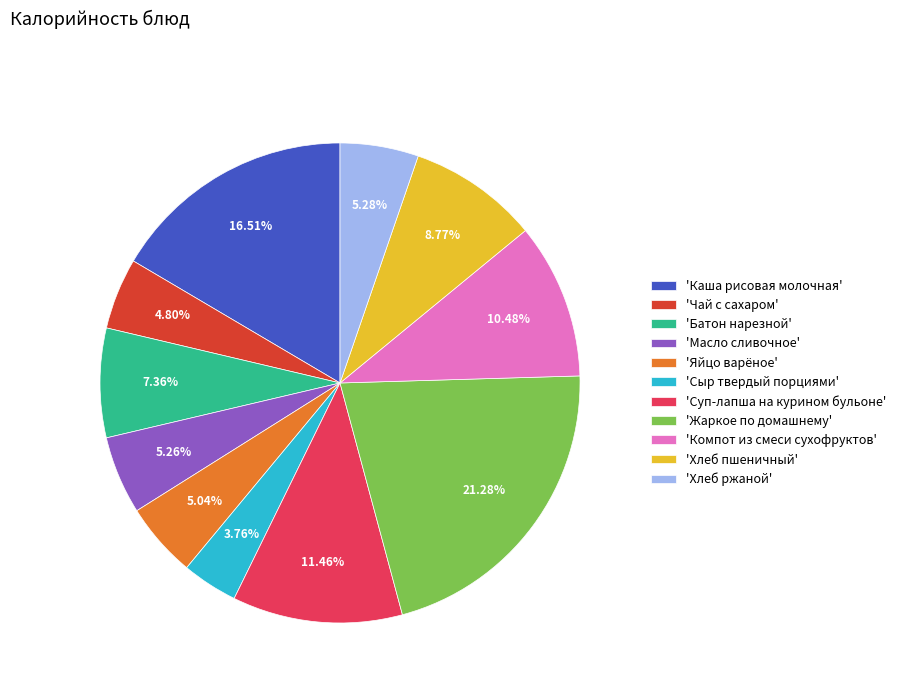

Do 'Масло сливочное' and 'Компот из смеси сухофруктов' together represent more than half of the pie?

No